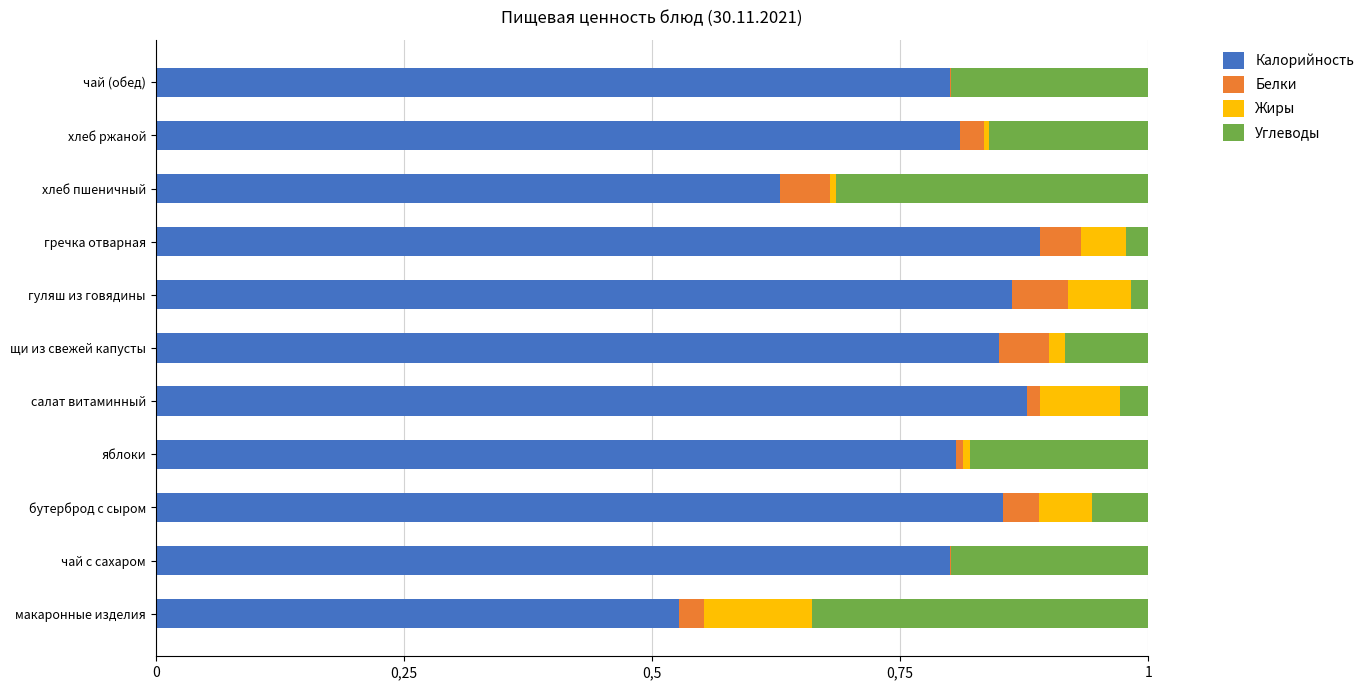

Reading left to right, what are all the values shown in this chart?

Калорийность: 0.5	0.8	0.9	0.8	0.9	0.8	0.9	0.9	0.6	0.8	0.8
Белки: 0.0	0.0	0.0	0.0	0.0	0.0	0.1	0.0	0.1	0.0	0.0
Жиры: 0.1	0.0	0.1	0.0	0.1	0.0	0.1	0.0	0.0	0.0	0.0
Углеводы: 0.3	0.2	0.1	0.2	0.0	0.1	0.0	0.0	0.3	0.2	0.2